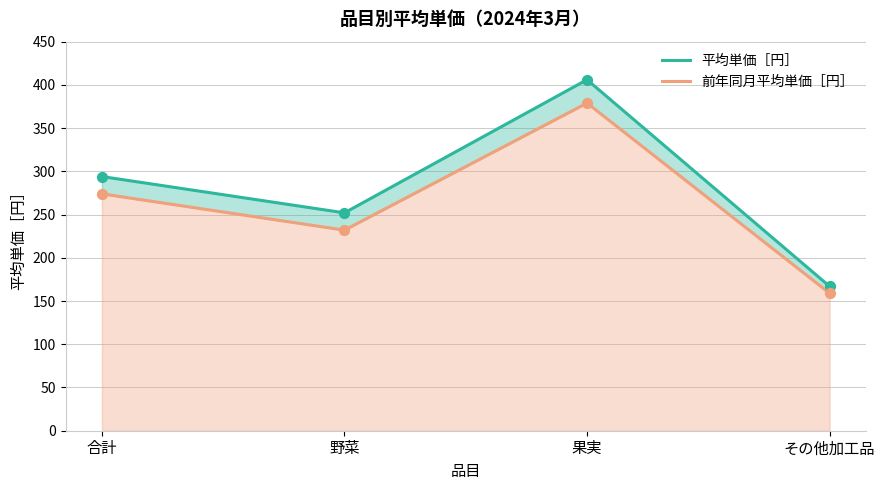

What are all the series names shown in the legend?

平均単価［円］, 前年同月平均単価［円］